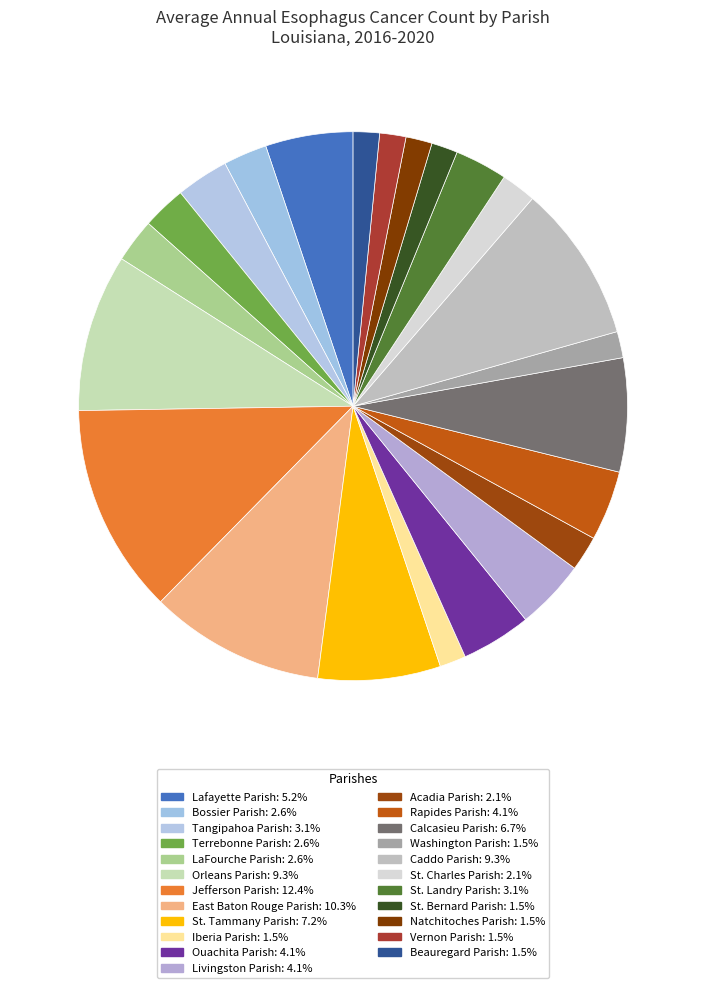

To the nearest percent, what percentage of the pie is Beauregard Parish?

2%